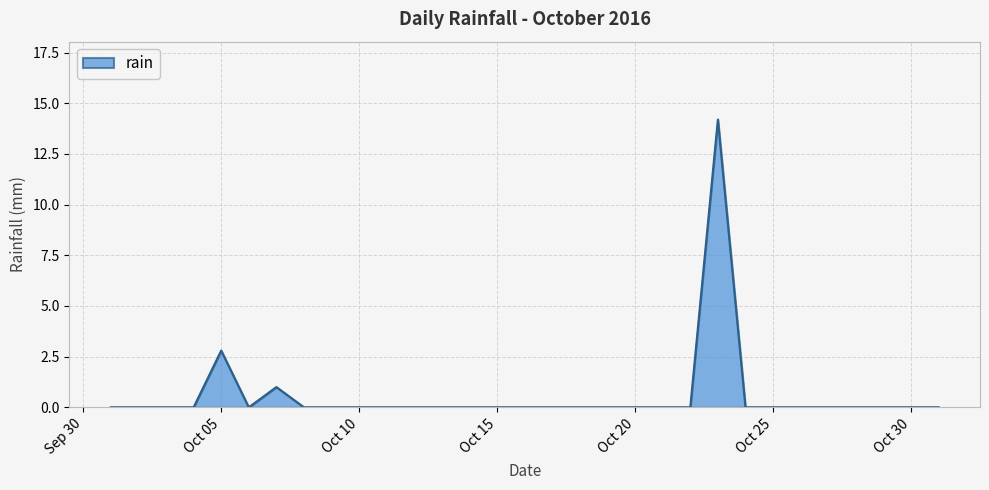

What is the difference between the maximum and minimum values?

14.2